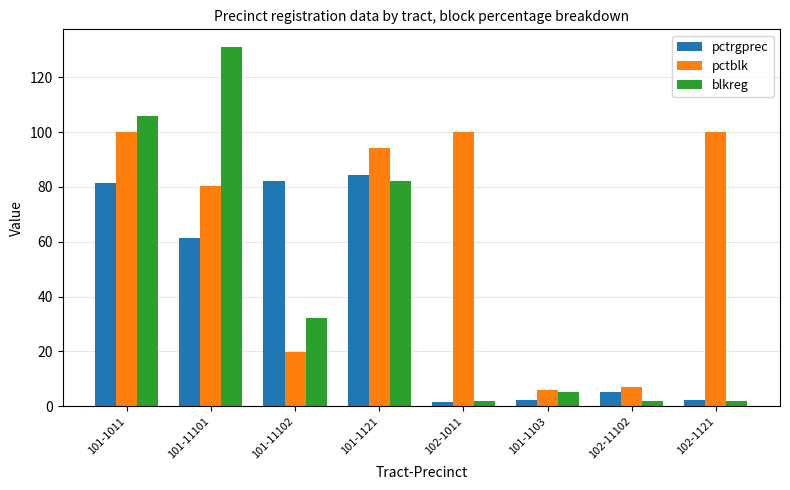

The value of pctblk at 101-11102 is 12.6. True or false?

False